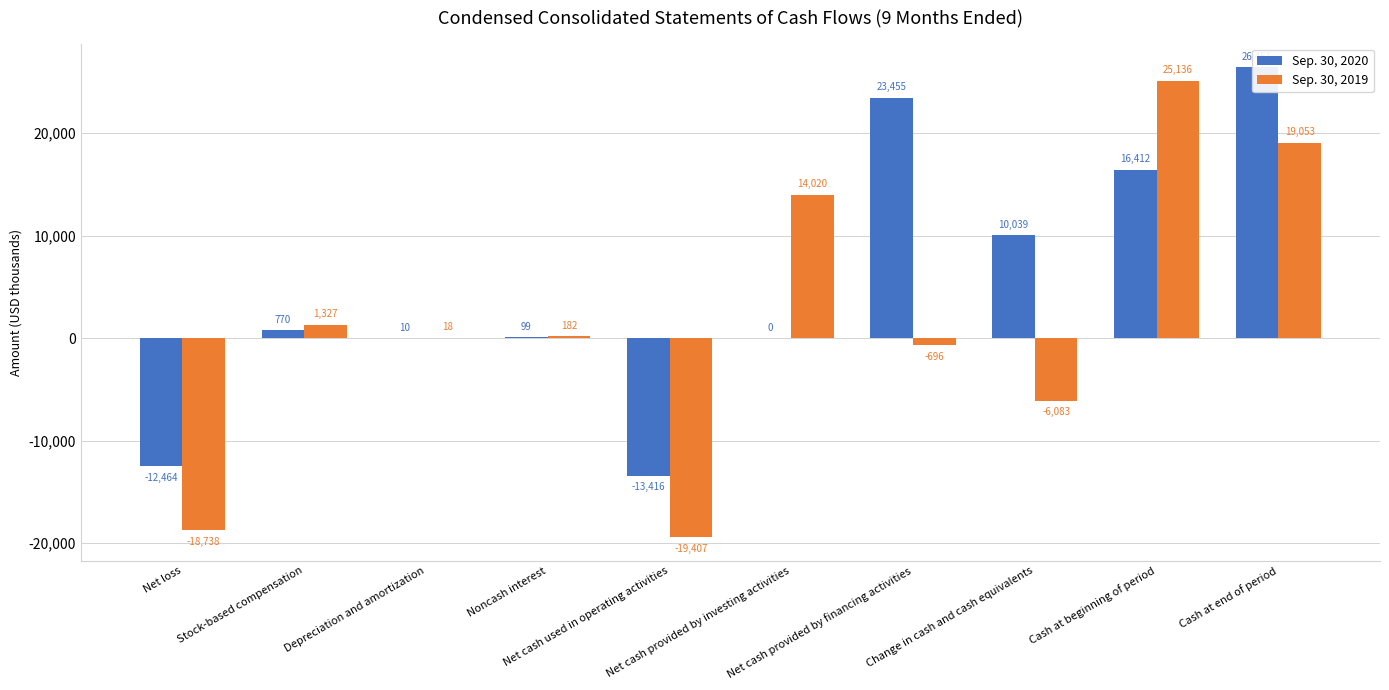

Which has a higher value, Depreciation and amortization or Cash at beginning of period?

Cash at beginning of period